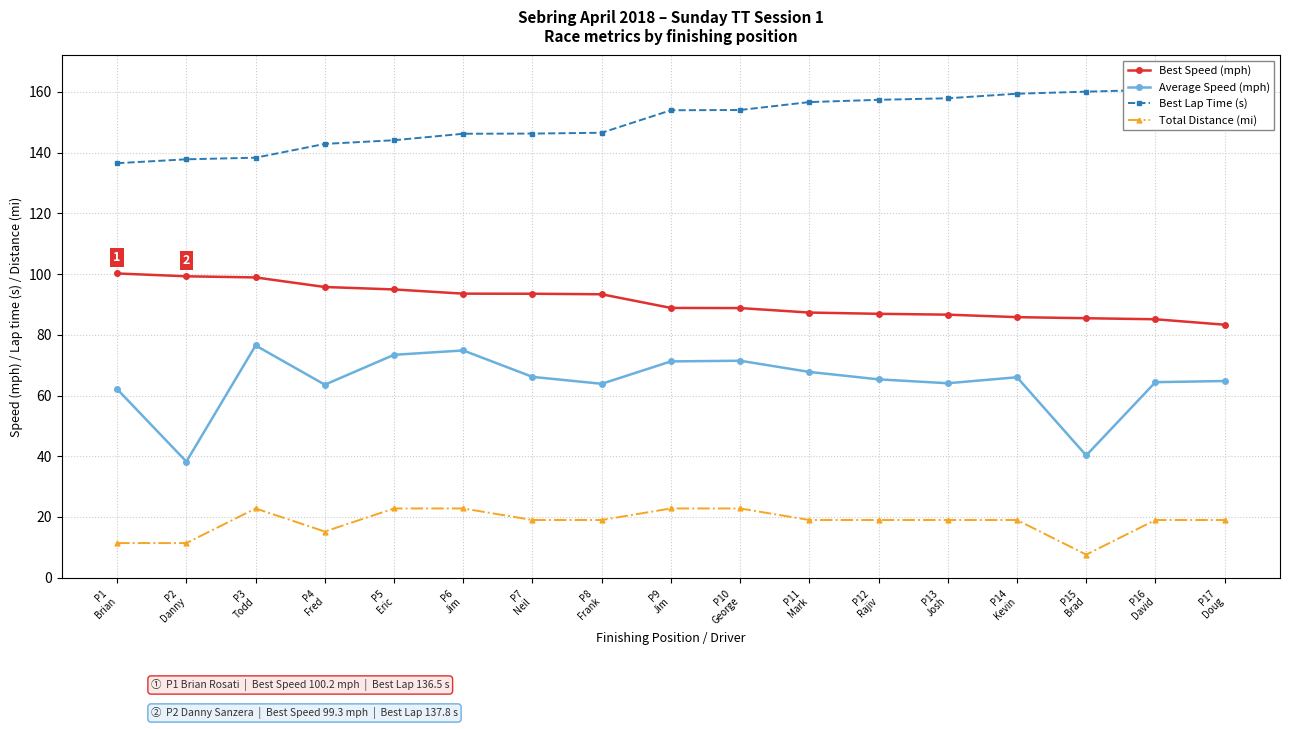

What is the label of the 9th point from the right?

P9
Jim